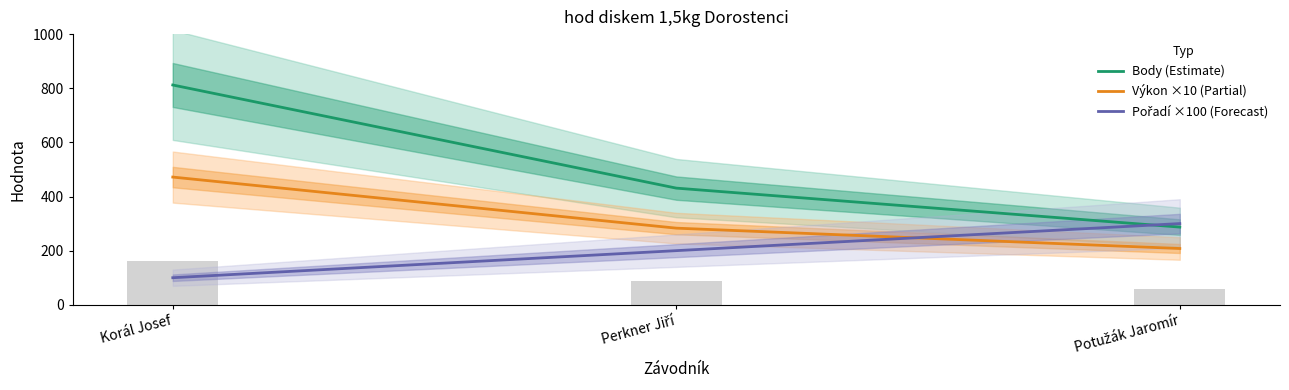

What is the maximum value for Body (Estimate)?

812.0